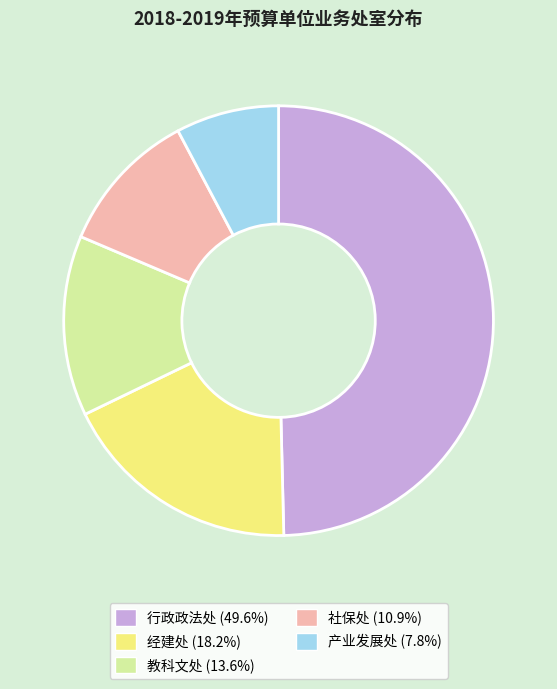

Is it true that 产业发展处 is 15% of the pie?

False